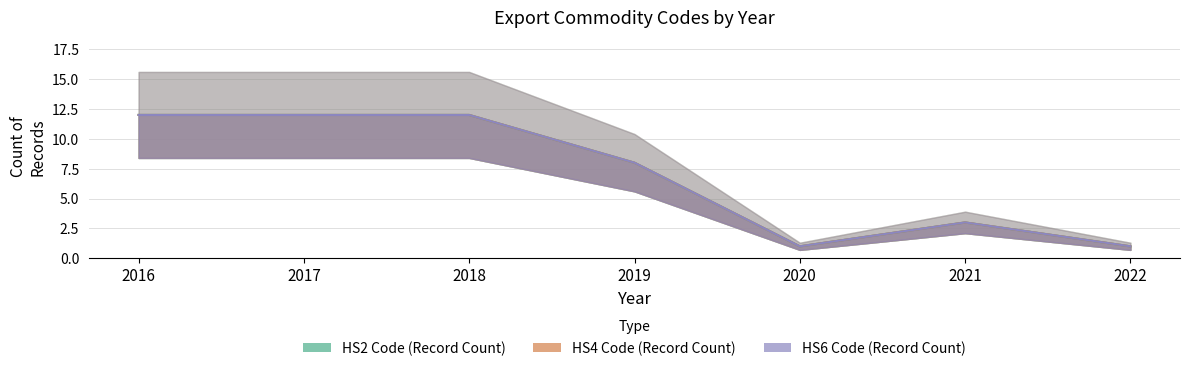

The value of HS2 Code (Record Count) at 2018 is 12. True or false?

True